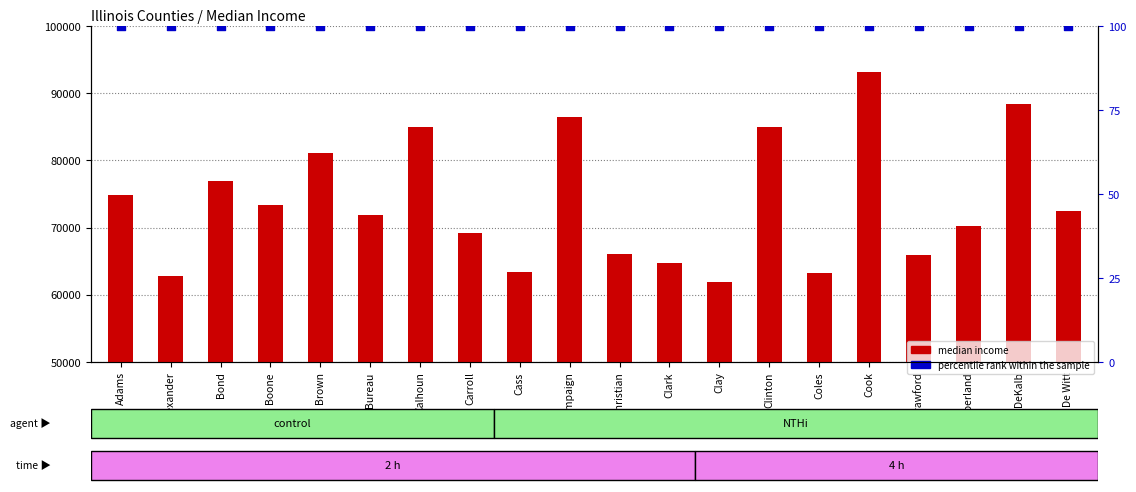

Which series has the largest total across all categories?

median income